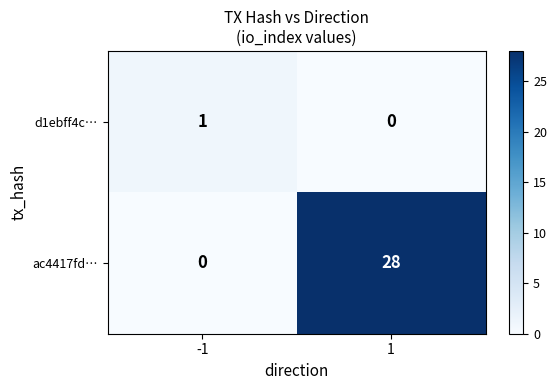

What is the greatest value displayed?

28